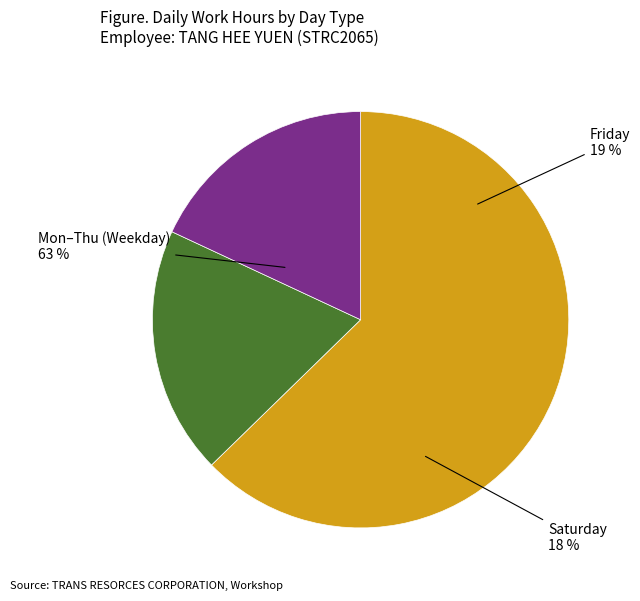

True or false: Wed 15 accounts for 1% of the total.

False